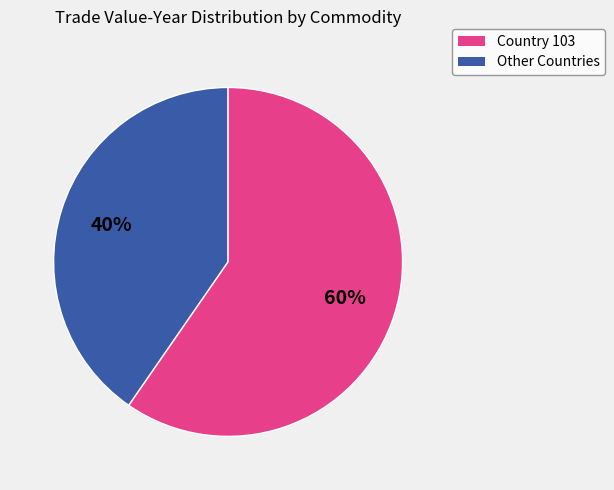

Count the number of slices in the pie.

2